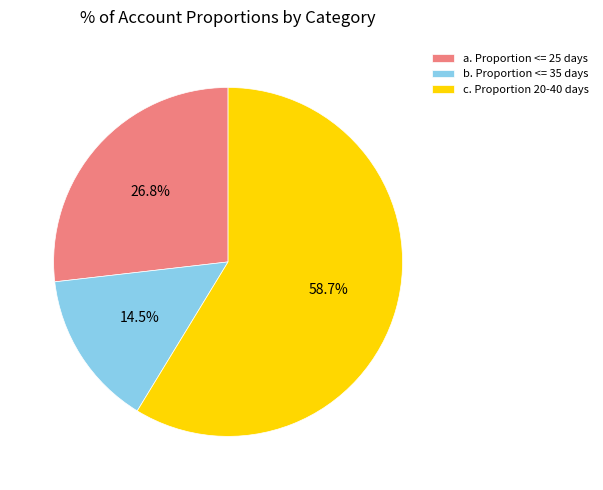

To the nearest percent, what portion does c. Proportion 20-40 days represent?

59%